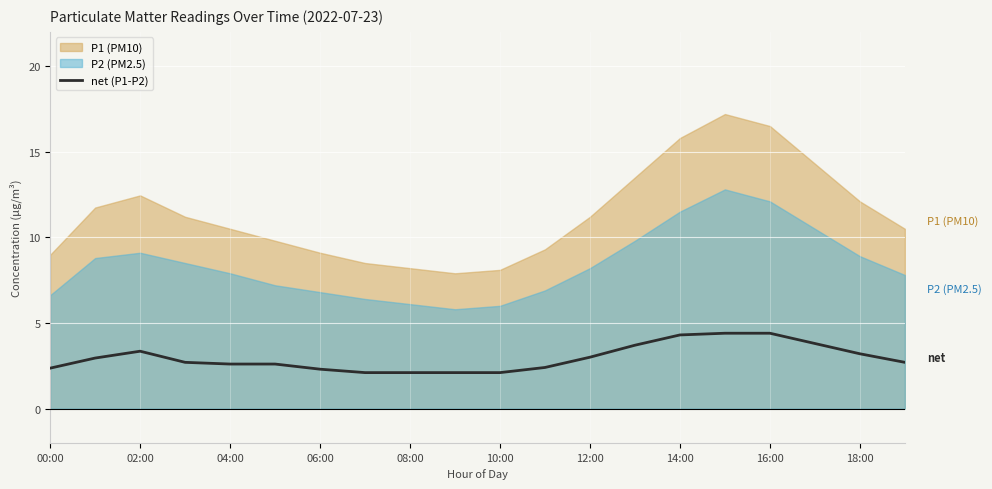

Is it true that net (P1-P2) equals 4.4 at 18:00?

False